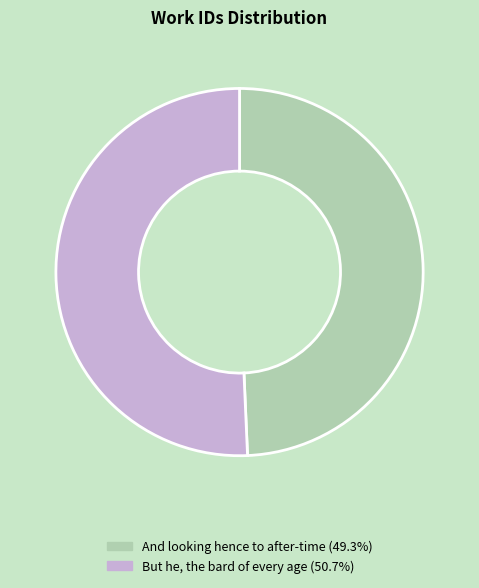

True or false: But he, the bard of every age accounts for 51% of the total.

True